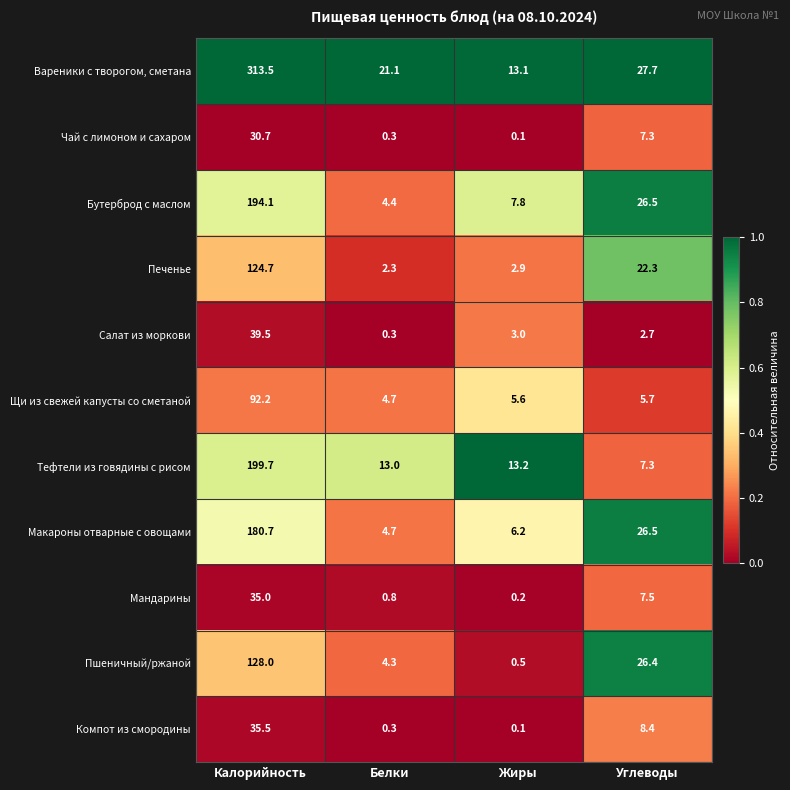

What is the maximum value shown in the chart?

313.5